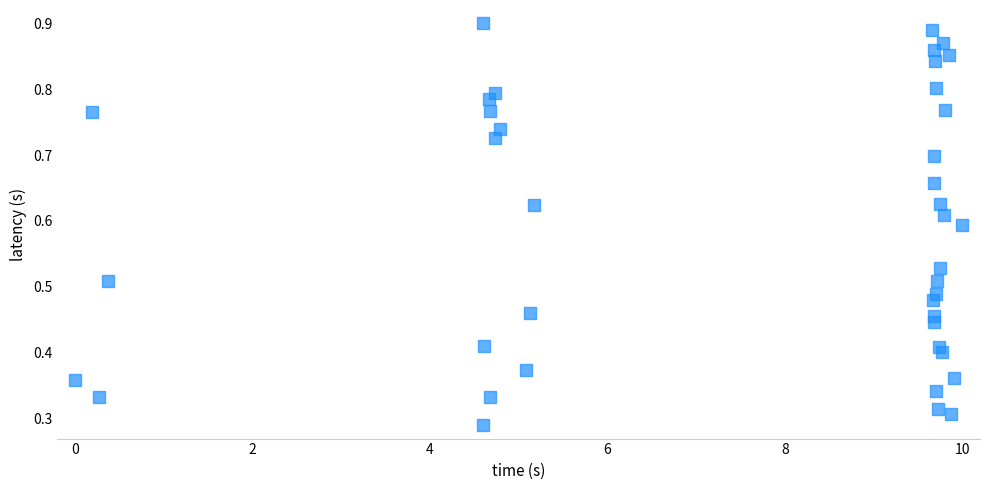

What is the range of X values (max minus min)?

10.0